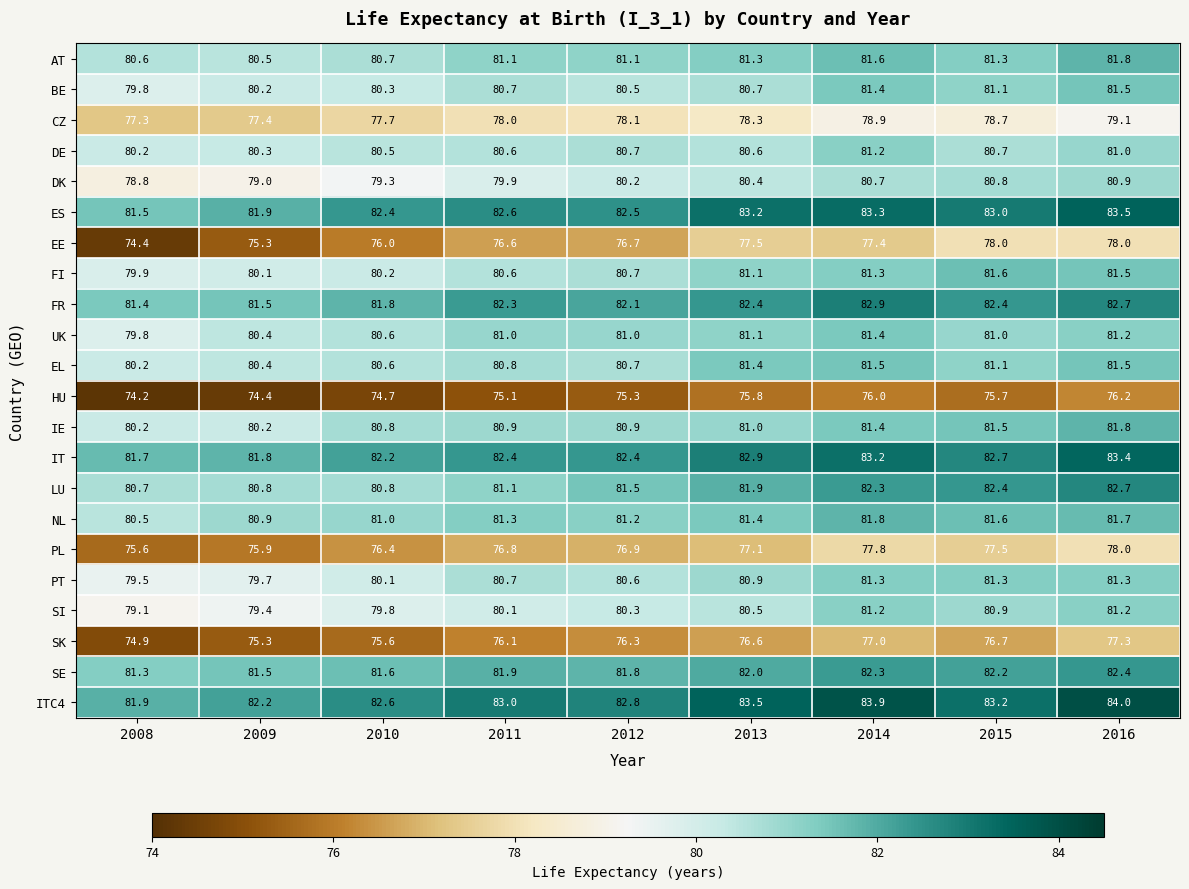

What is the greatest value displayed?

84.0